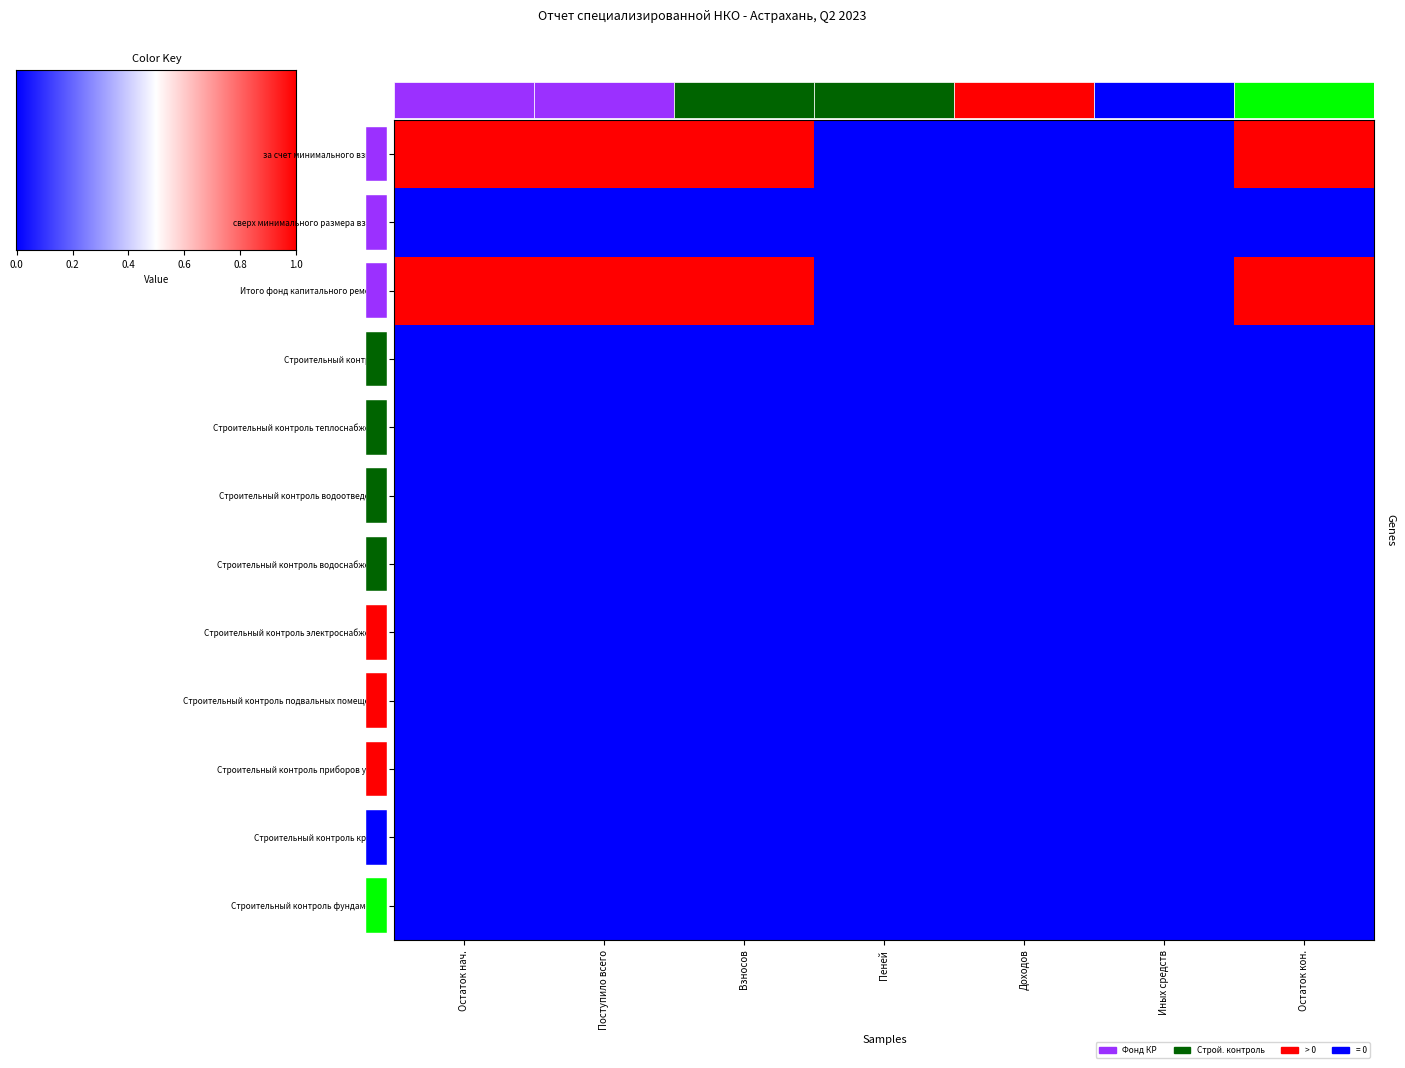

What is the maximum value shown in the chart?

1